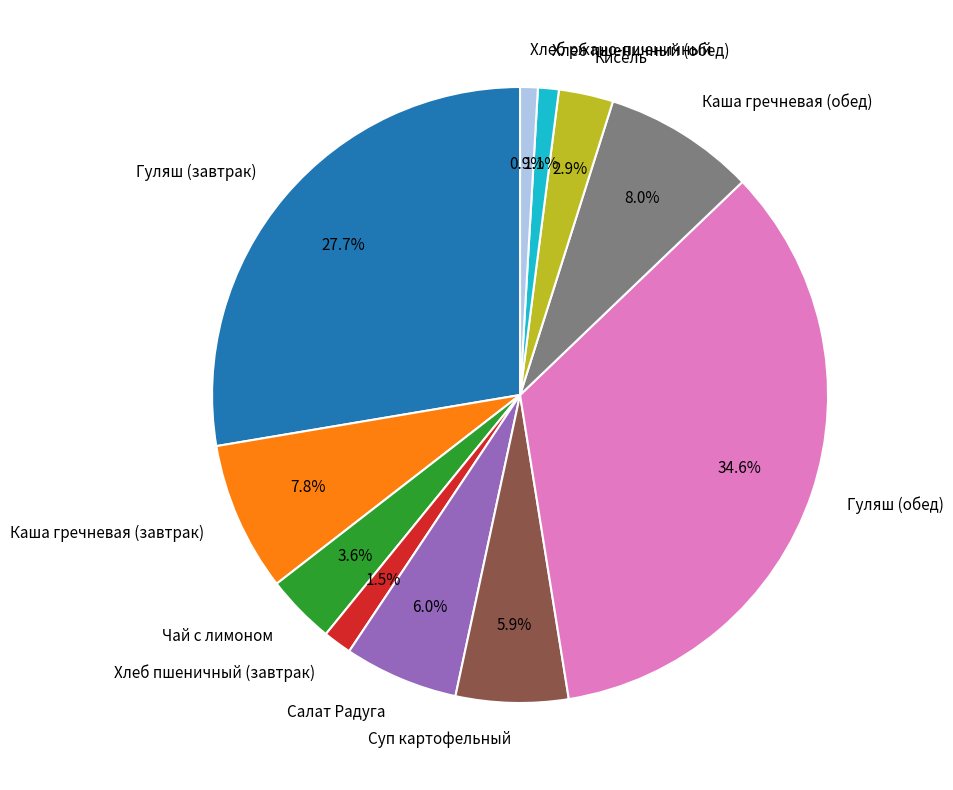

The Хлеб ржано-пшеничный slice represents 11% of the pie. True or false?

False